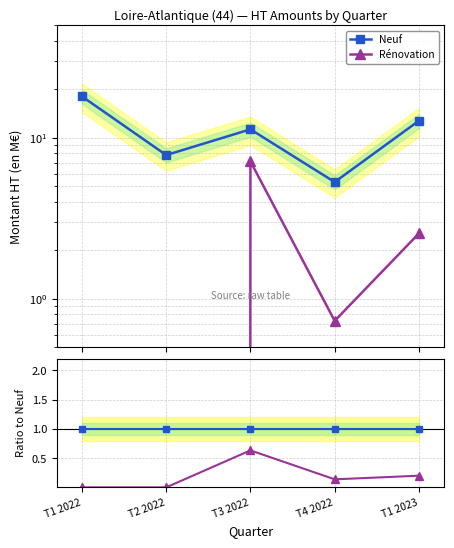

At how many categories does at least one series exceed 11?

3